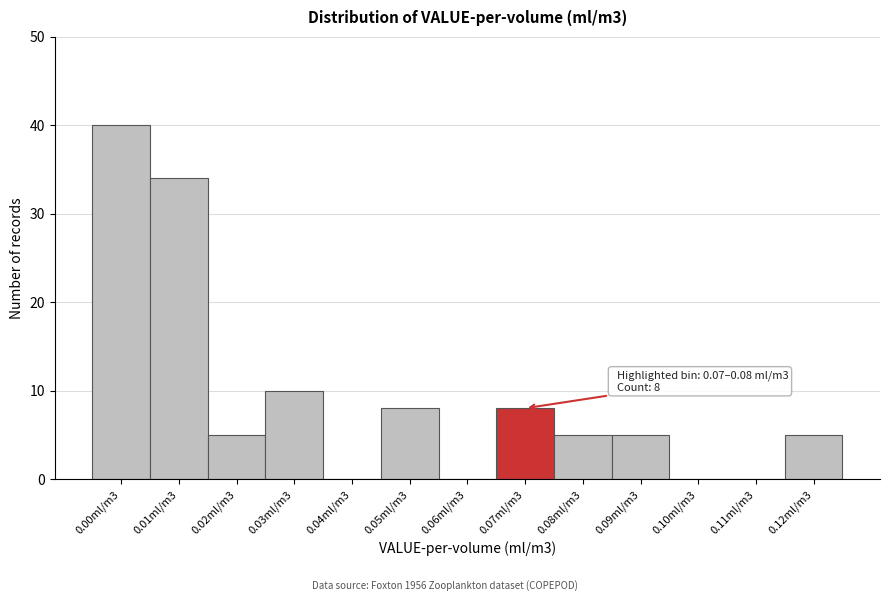

Reading left to right, transcribe all the data shown in this chart.

0.00ml/m3=40	0.01ml/m3=34	0.02ml/m3=5	0.03ml/m3=10	0.04ml/m3=0	0.05ml/m3=8	0.06ml/m3=0	0.07ml/m3=8	0.08ml/m3=5	0.09ml/m3=5	0.10ml/m3=0	0.11ml/m3=0	0.12ml/m3=5